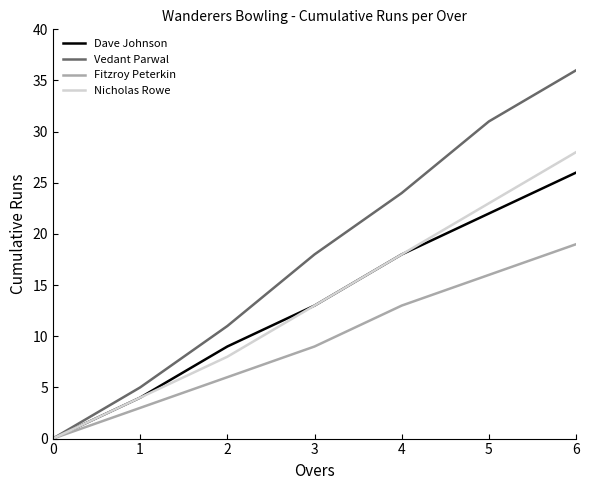

What is the maximum value for Vedant Parwal?

36